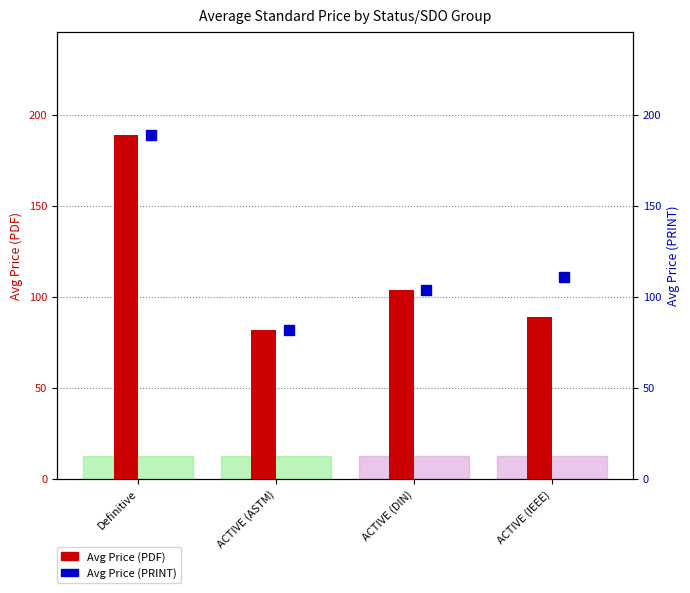

What is the label of the 3rd bar from the left?

ACTIVE (DIN)